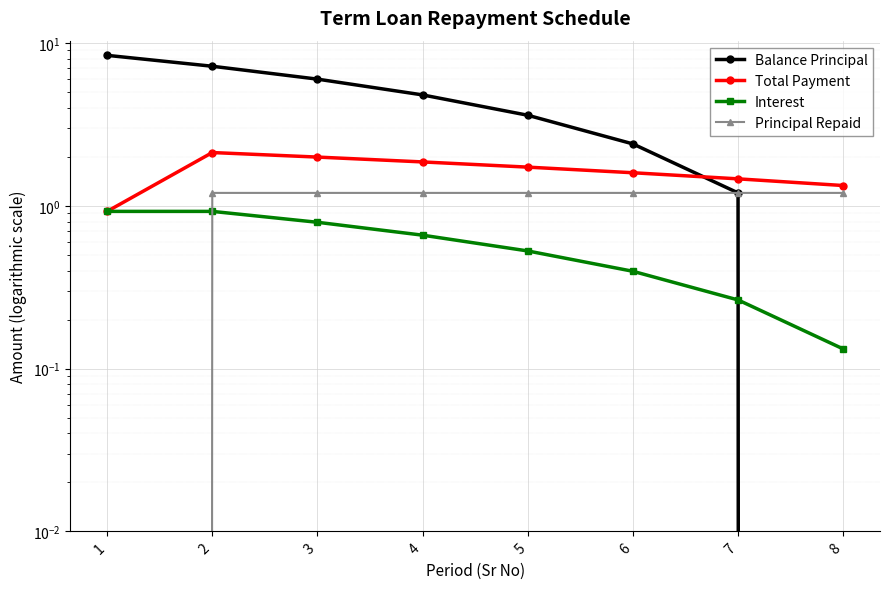

Read the Principal Repaid value at 4.

1.2